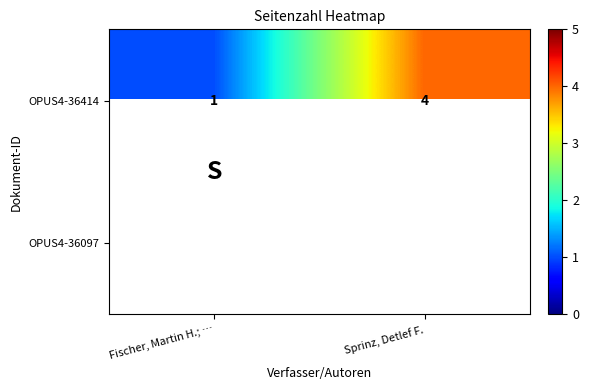

Where is OPUS4-36414 nearest to the value 2?

Fischer, Martin H.; …